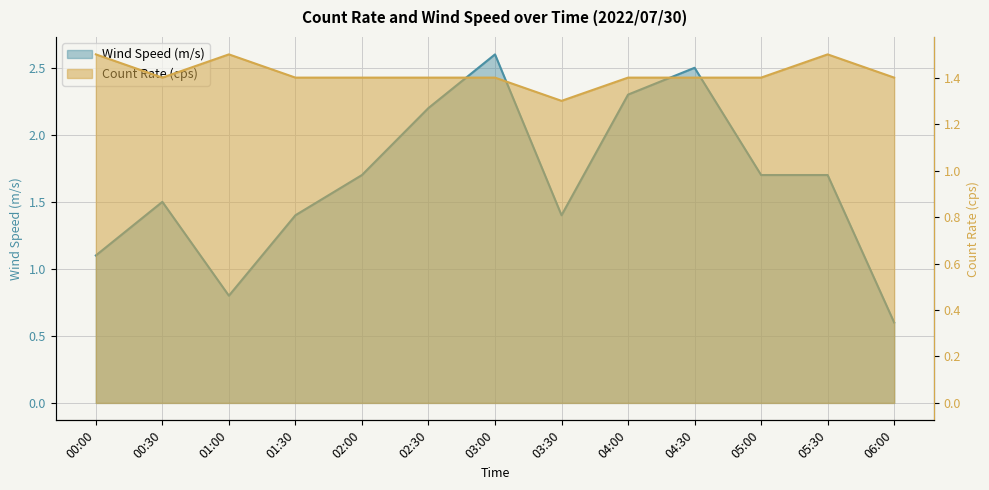

At 02:30, list the series in order from largest to smallest.

Wind Speed (m/s), Count Rate (cps)